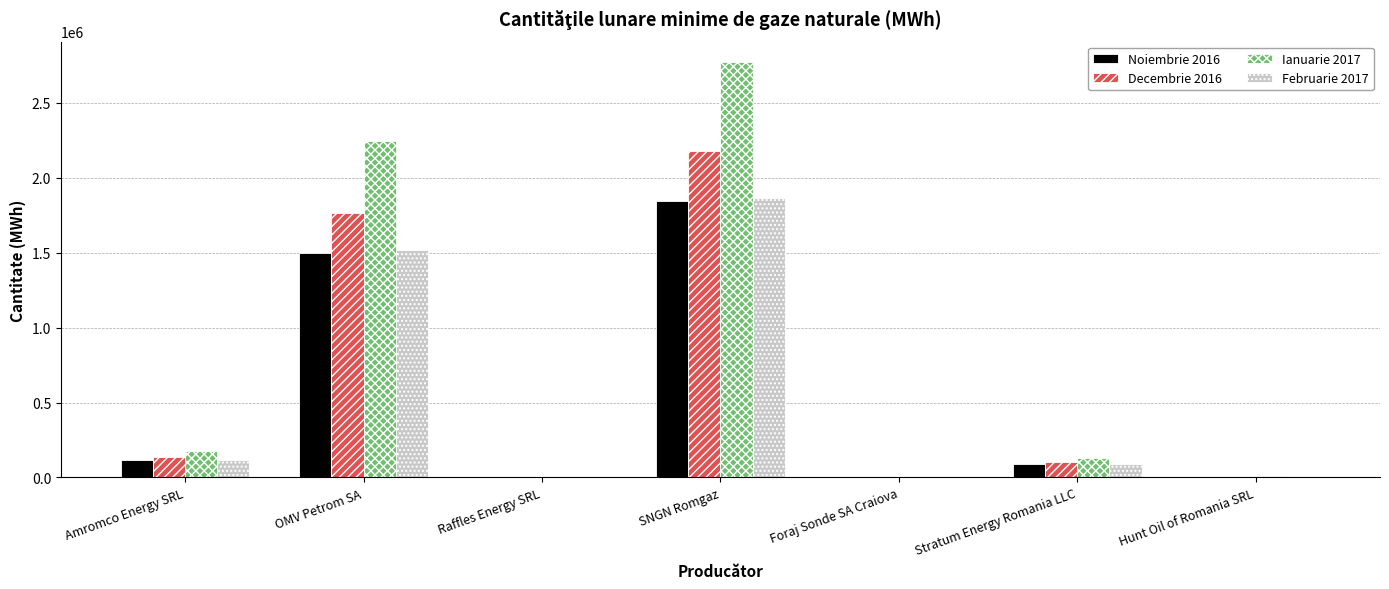

Where is Ianuarie 2017 nearest to the value 1386968?

OMV Petrom SA